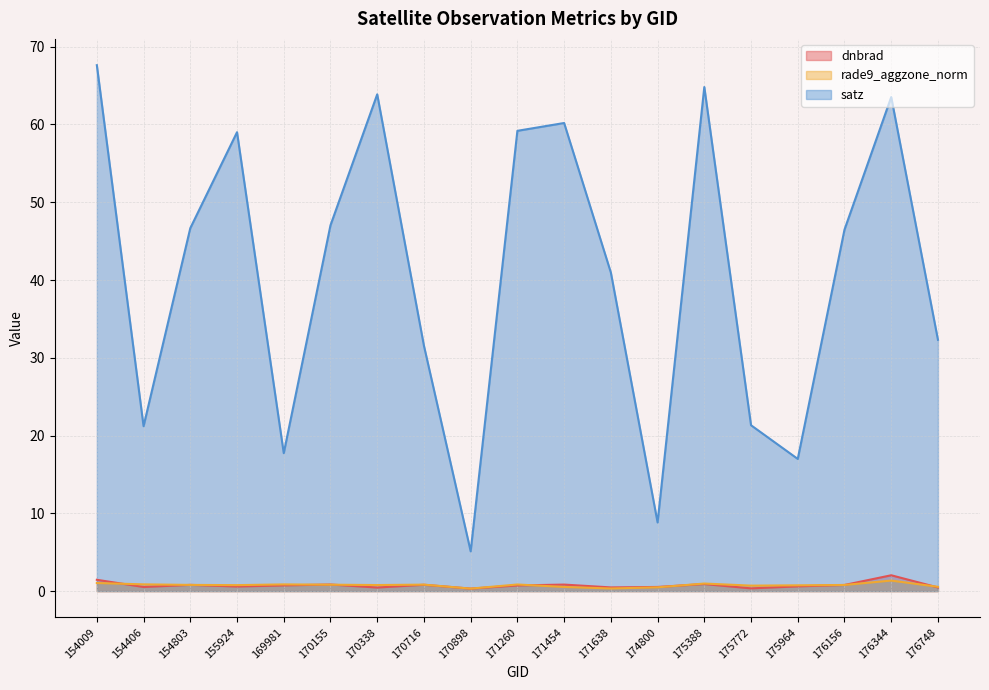

Is it true that rade9_aggzone_norm equals 0.3 at 170898?

True